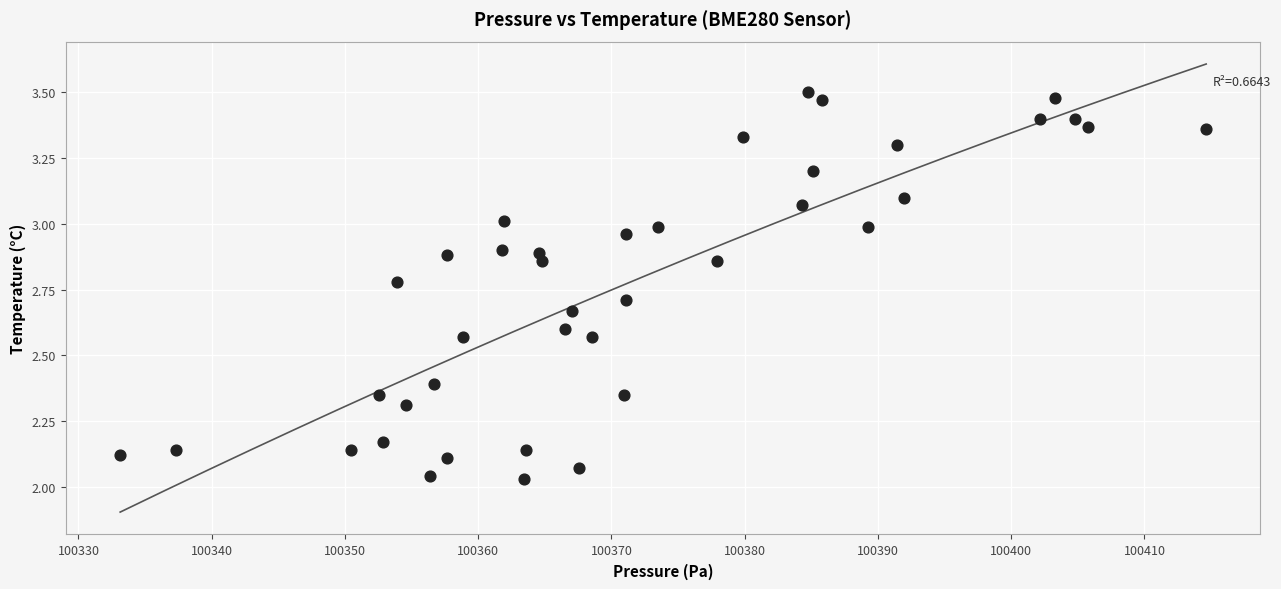

What is the range of X values (max minus min)?

81.5